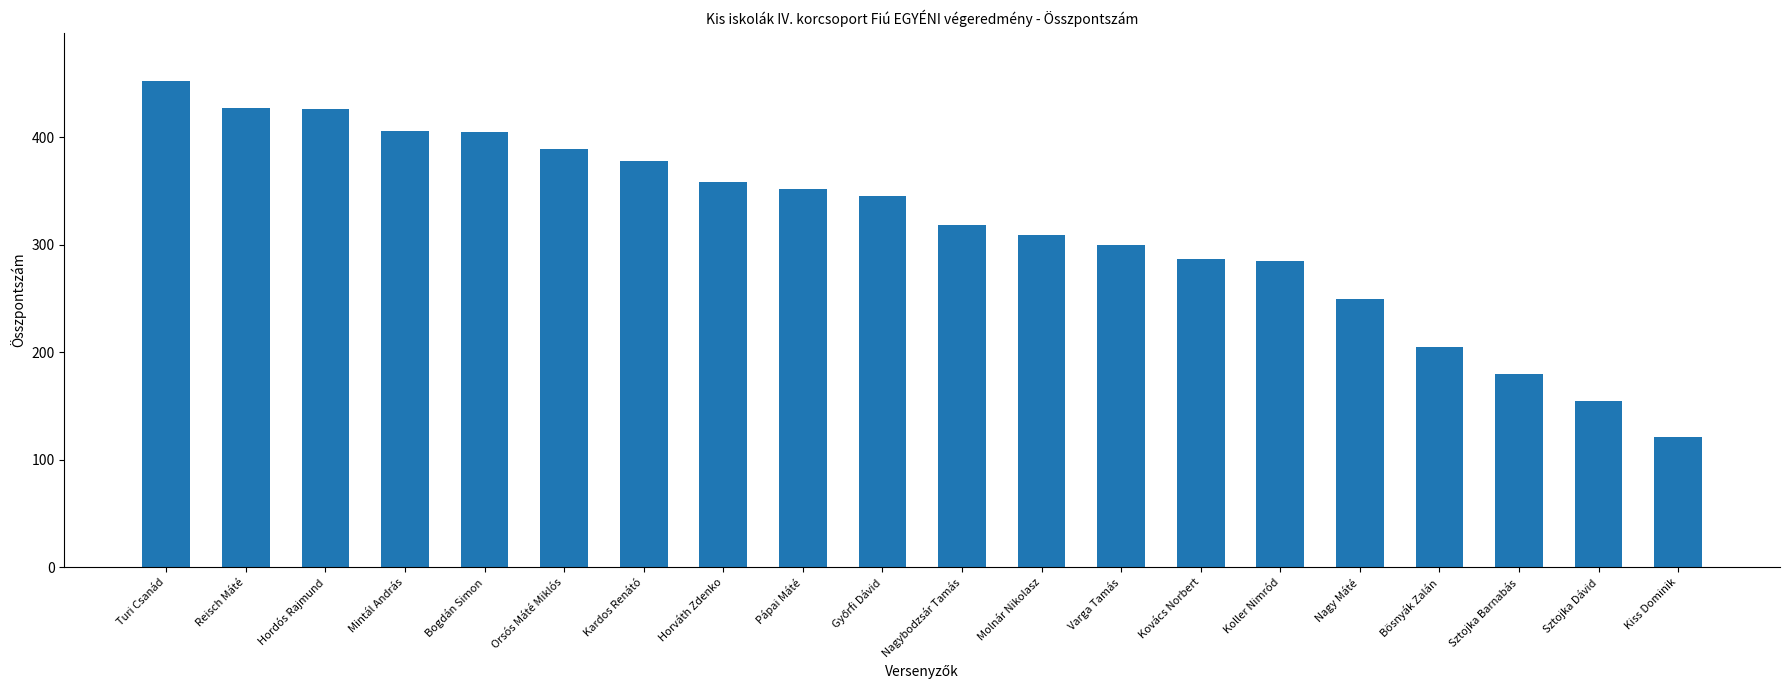

What is the minimum value shown in the chart?

121